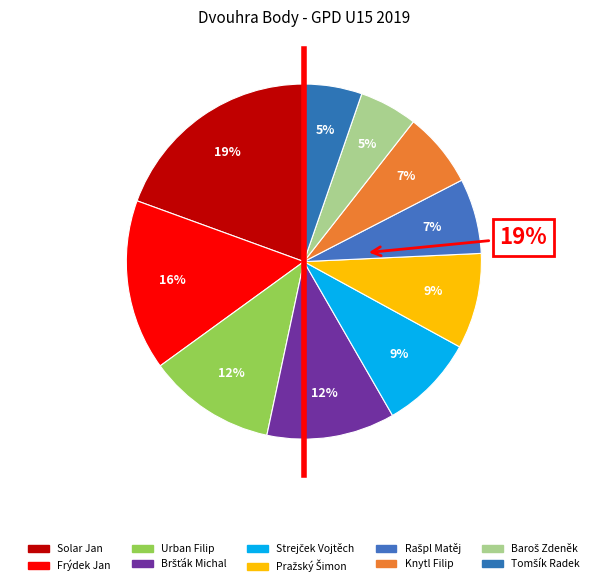

To the nearest percent, what is the combined percentage of Tomšík Radek and Frýdek Jan?

21%